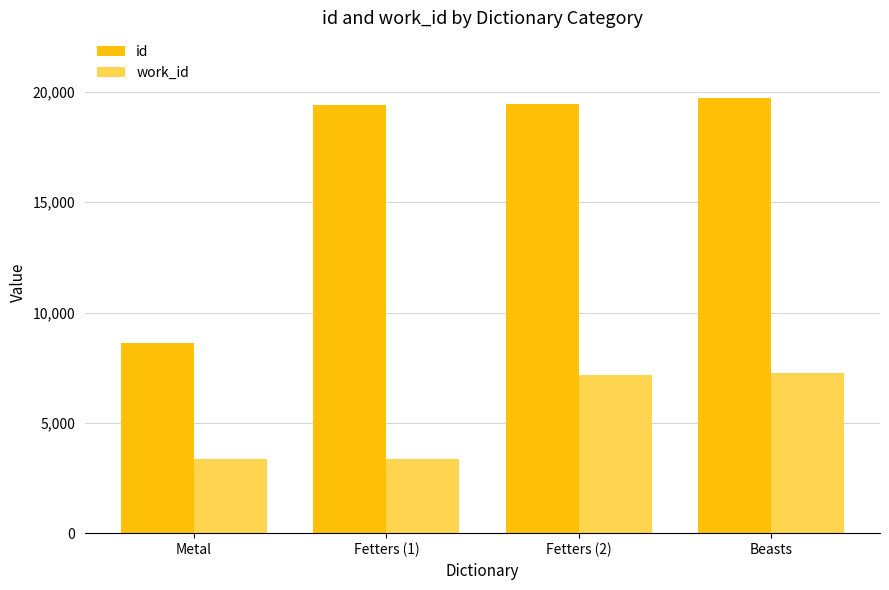

Rank the series by their average value, from lowest to highest.

work_id, id